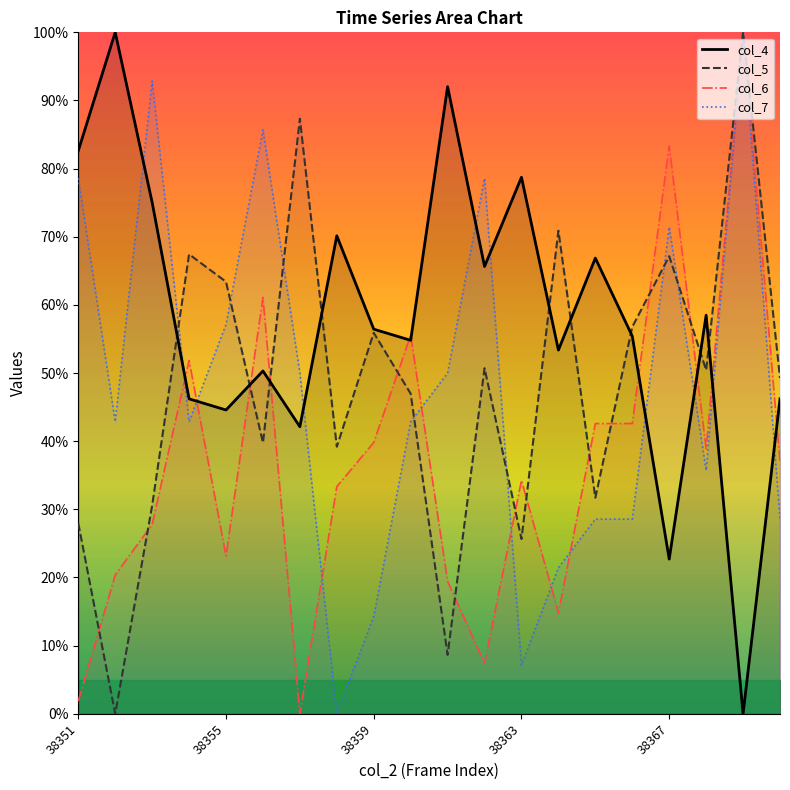

How many data points in col_6 are less than 37?

10